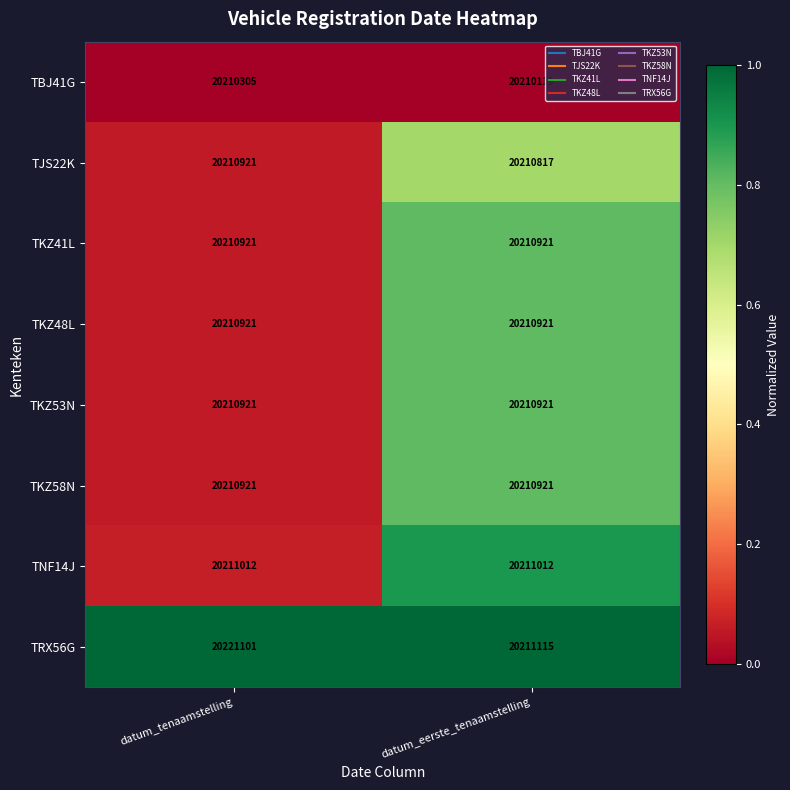

The TKZ41L series shows 20210921 at datum_eerste_tenaamstelling. True or false?

True